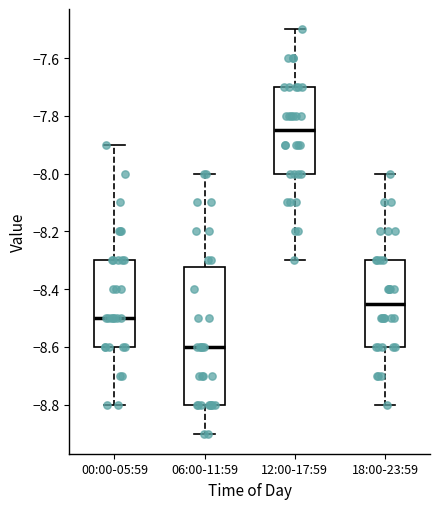

Reading left to right, transcribe this box plot: for each box, give where its median line is, the range the box spans, and where its two whiskers end, as read against the y-axis. The values are not printed on the chart, so give them approximately, as read against the axis.

00:00-05:59: median -8.50, box -8.60 to -8.30, whiskers -8.80 to -7.90
06:00-11:59: median -8.60, box -8.80 to -8.32, whiskers -8.90 to -8.00
12:00-17:59: median -7.84, box -8.00 to -7.70, whiskers -8.30 to -7.50
18:00-23:59: median -8.44, box -8.60 to -8.30, whiskers -8.80 to -8.00